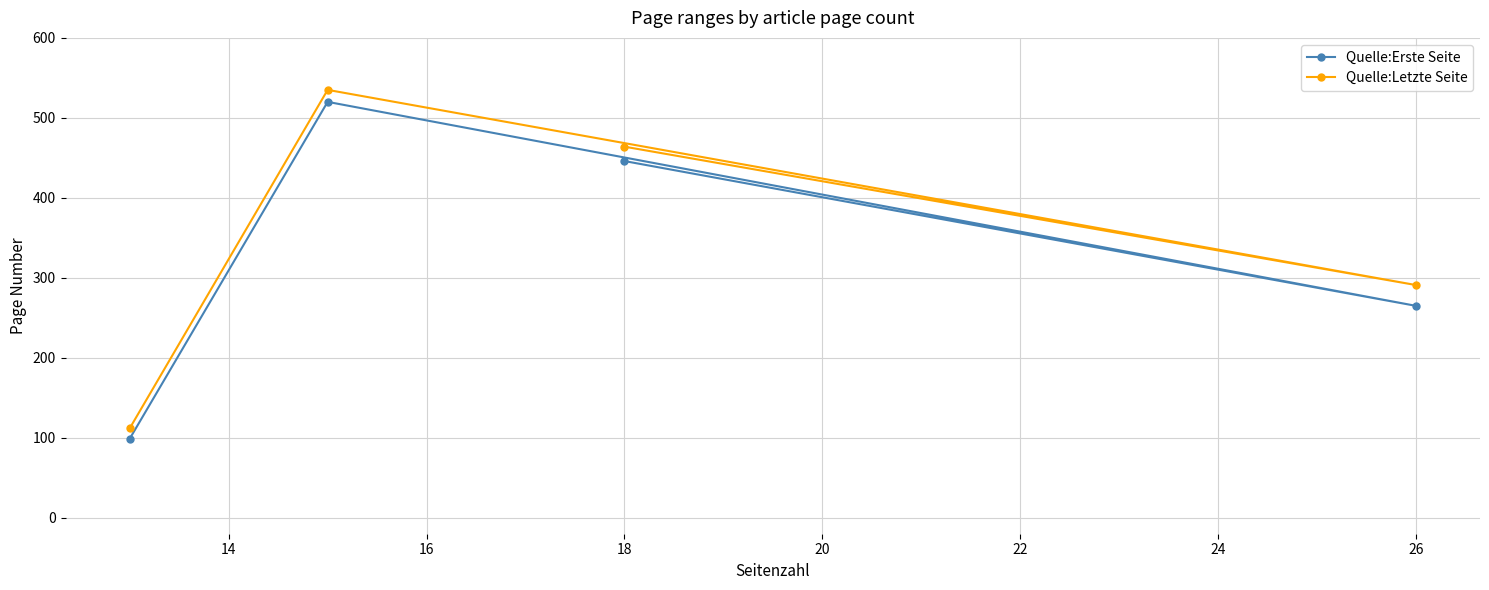

Rank the series by their maximum value, from lowest to highest.

Quelle:Erste Seite, Quelle:Letzte Seite